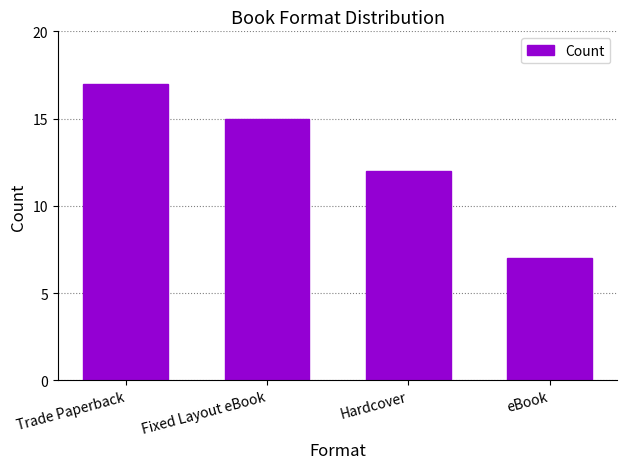

Approximately how many times larger is the value at Hardcover compared to Fixed Layout eBook?

0.8